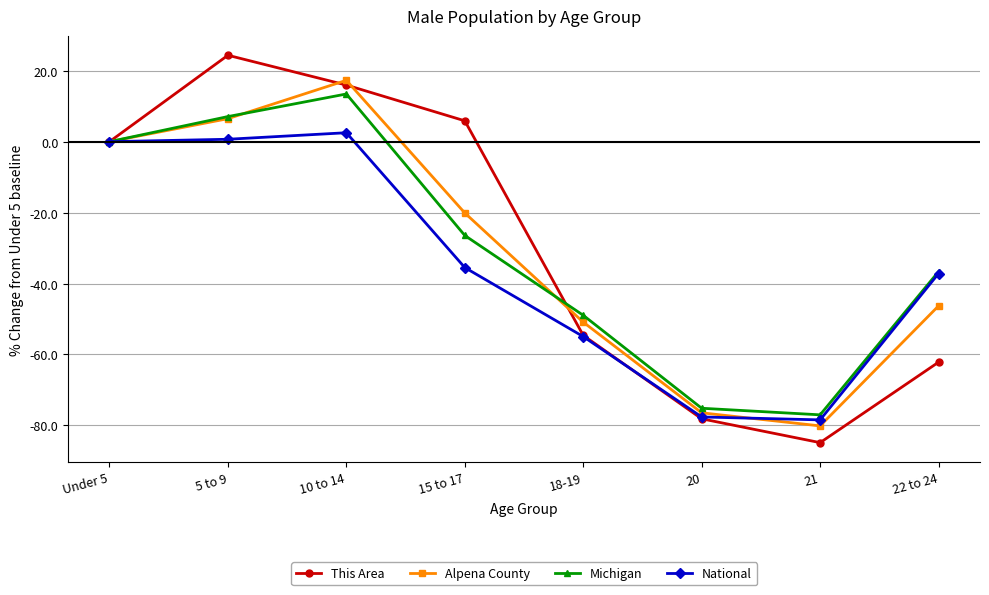

Where is This Area nearest to the value -30?

18-19